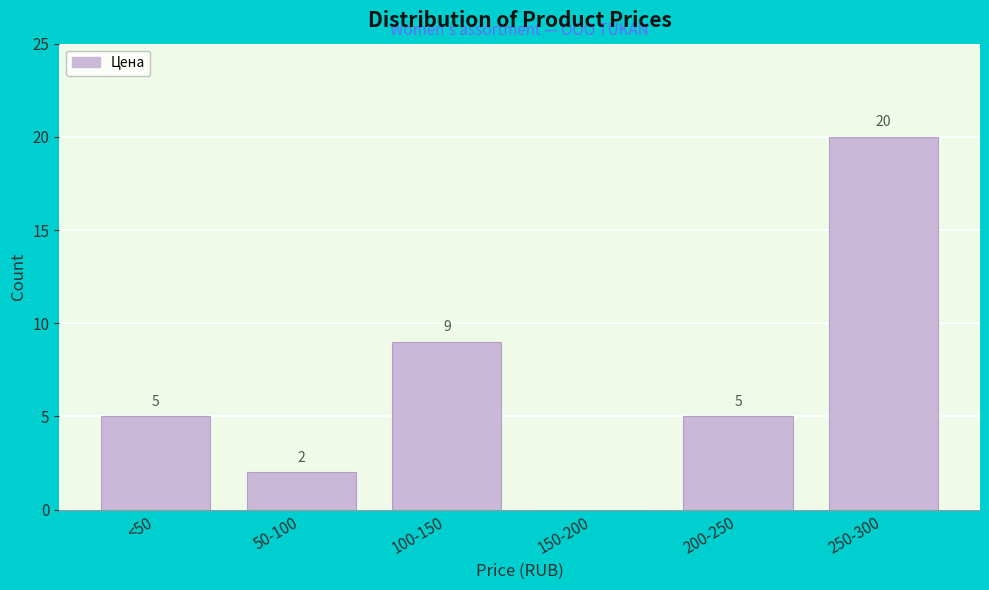

Reading left to right, what are all the values shown in this chart?

<50=5	50-100=2	100-150=9	150-200=0	200-250=5	250-300=20